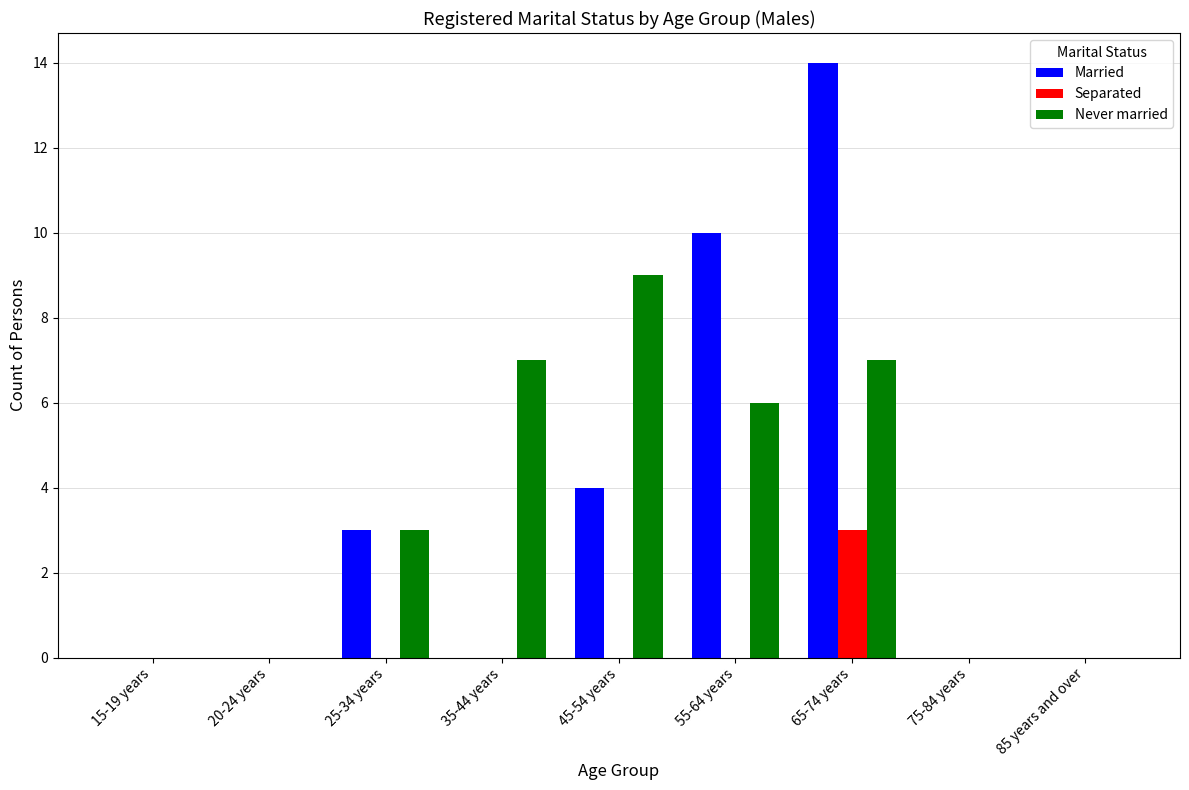

The value of Never married at 45-54 years is 9. True or false?

True